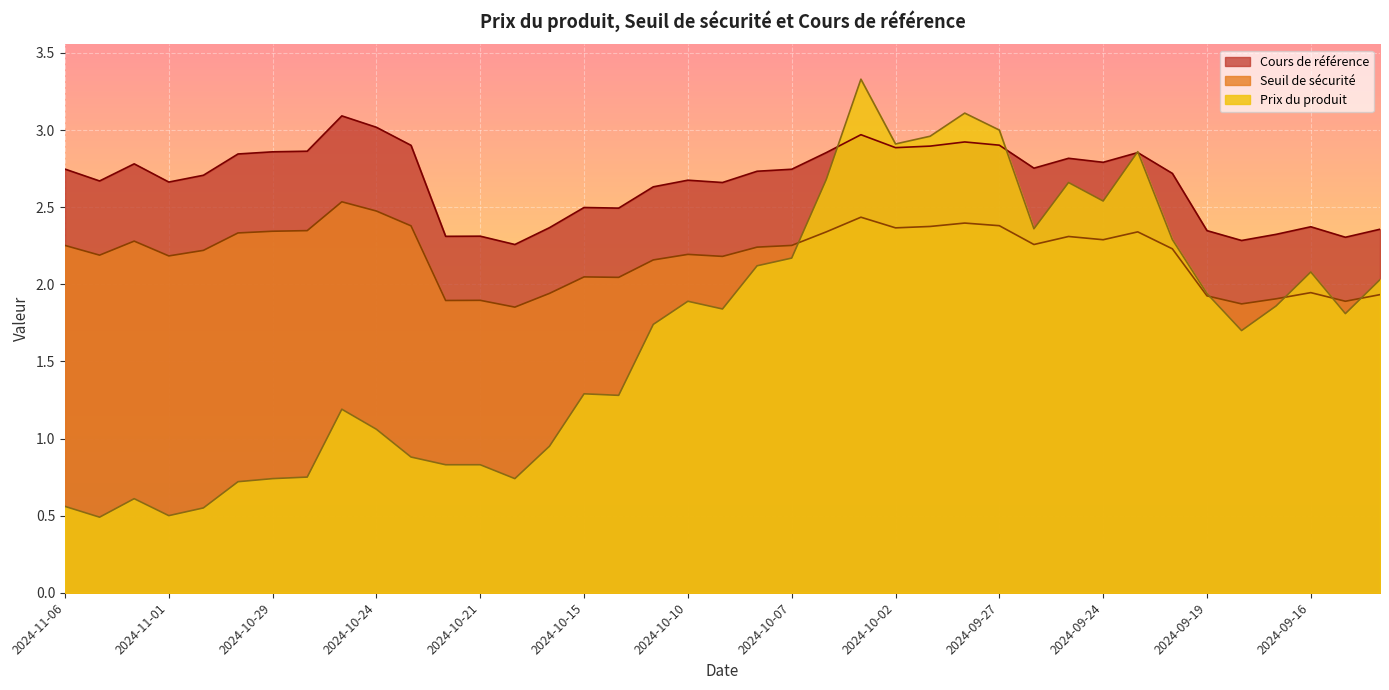

What position from the right is 2024-10-11?

22